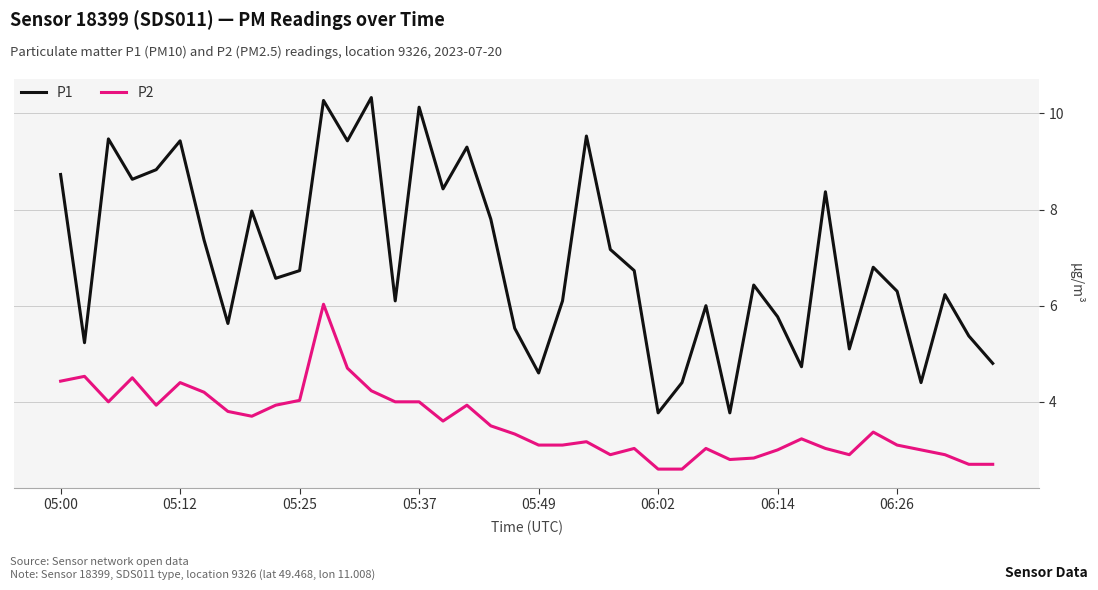

What is the average value of the P1 series?

7.0